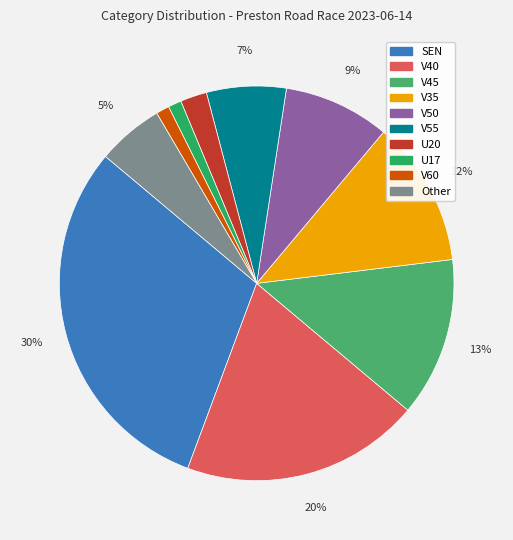

Rank the categories by value from lowest to highest.

U17, V60, U20, Other, V55, V50, V35, V45, V40, SEN